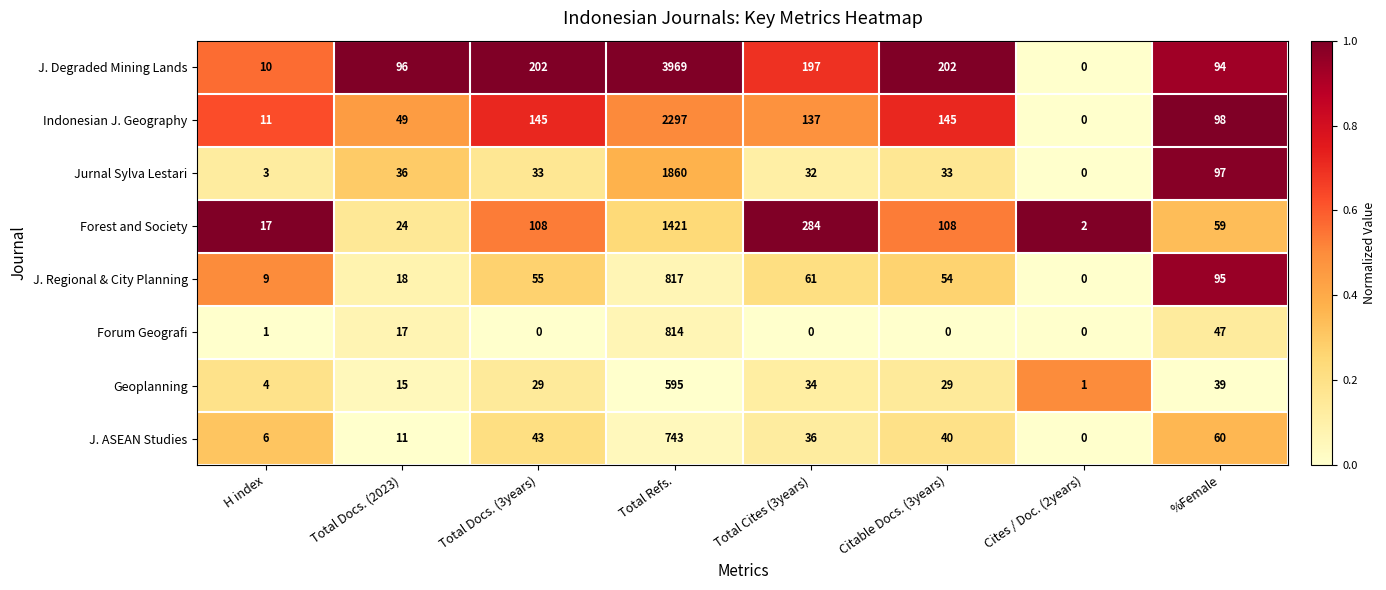

List the series in order of their peak value, lowest first.

Geoplanning, J. ASEAN Studies, Forum Geografi, J. Regional & City Planning, Forest and Society, Jurnal Sylva Lestari, Indonesian J. Geography, J. Degraded Mining Lands